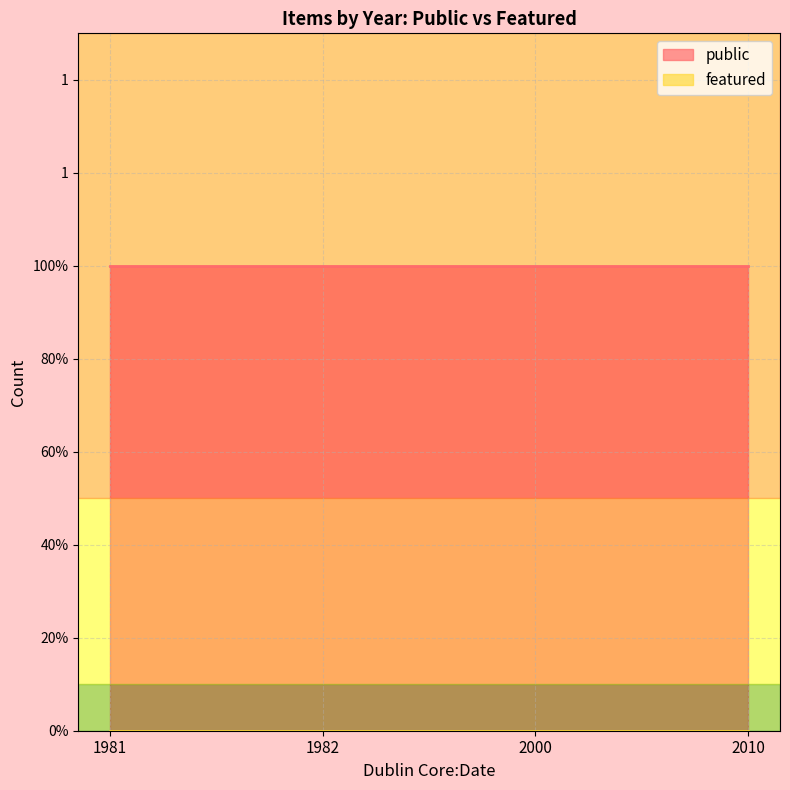

Where is featured nearest to the value 0?

1981